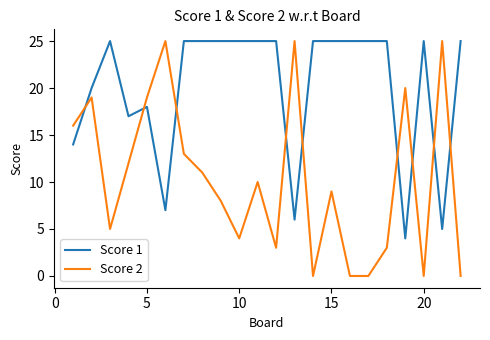

Reading left to right, extract all data points from this chart.

Score 1: 14	20	25	17	18	7	25	25	25	25	25	25	6	25	25	25	25	25	4	25	5	25
Score 2: 16	19	5	12	19	25	13	11	8	4	10	3	25	0	9	0	0	3	20	0	25	0